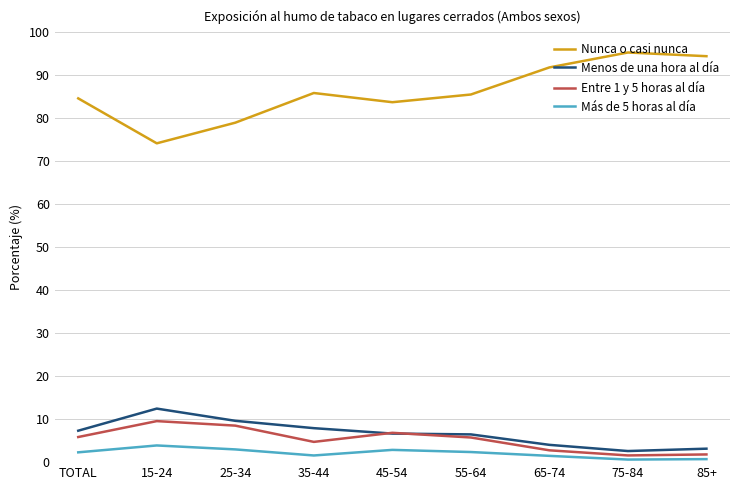

What is the sum of the Más de 5 horas al día values at 65-74 and 55-64?

3.8